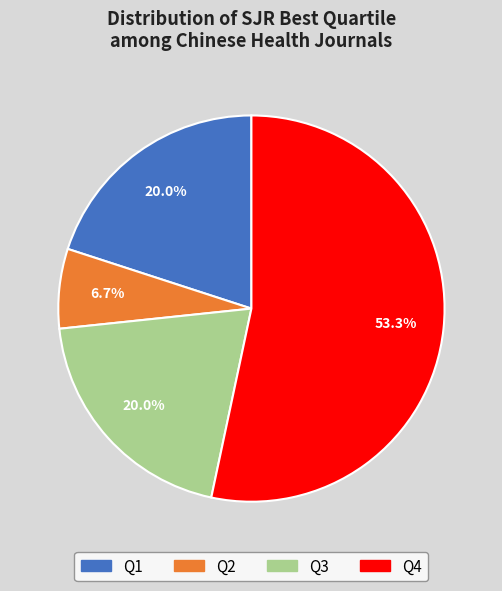

To the nearest percent, what is the average slice percentage?

25%